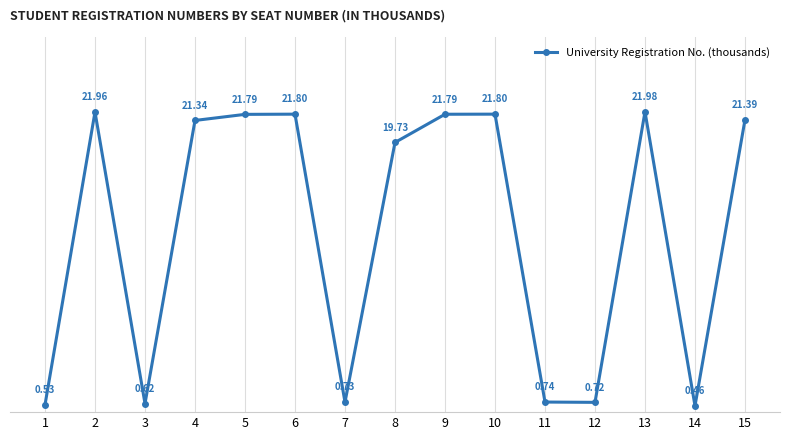

What is the sum of all values?

197.4